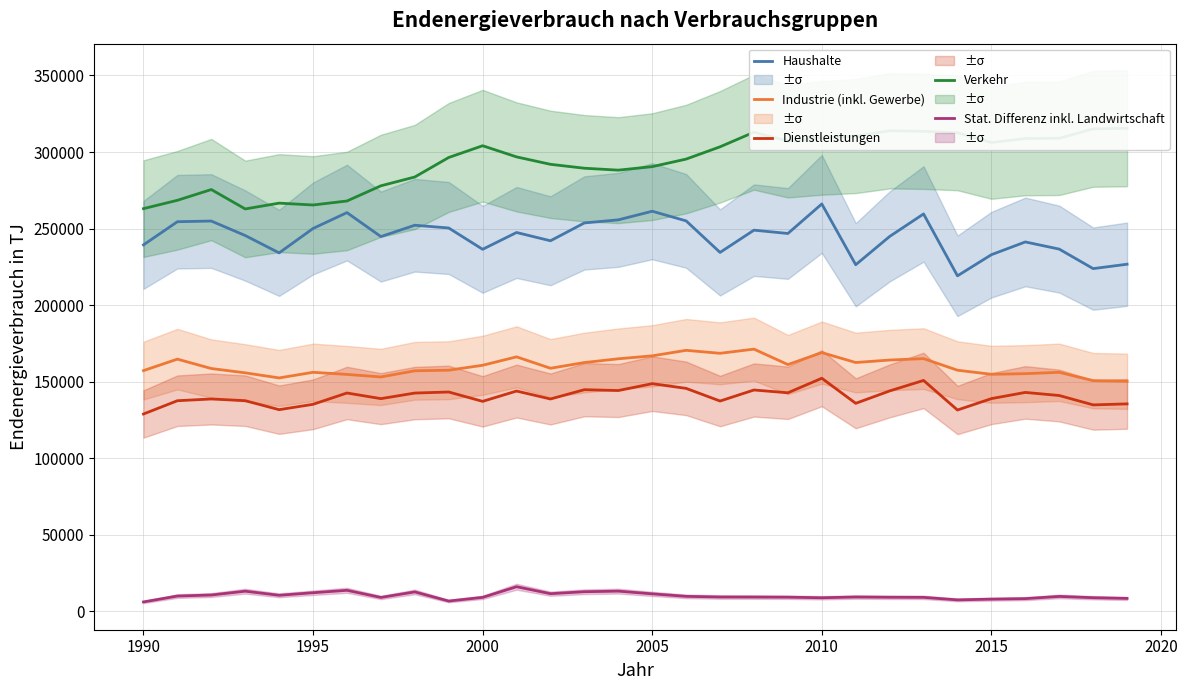

What is the maximum value for Industrie (inkl. Gewerbe)?

171310